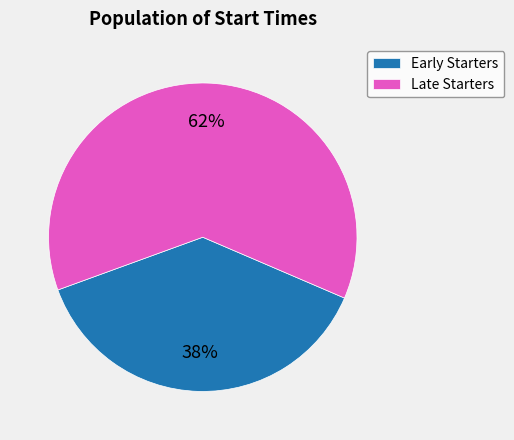

How many segments does this pie chart have?

2